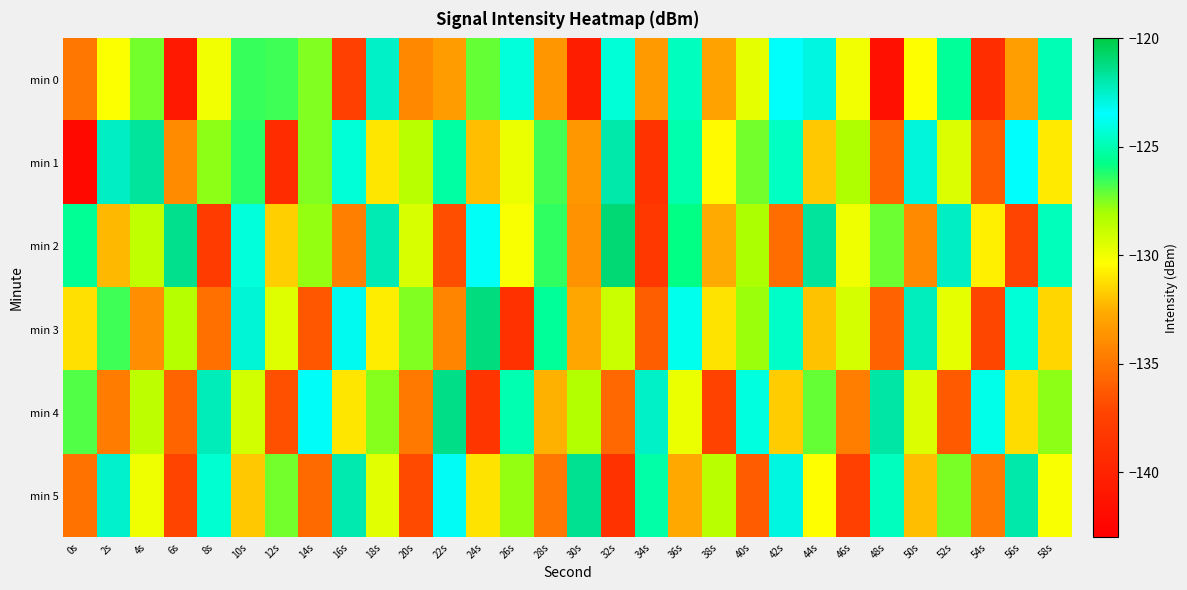

Between 38s and 14s, which is larger?

14s